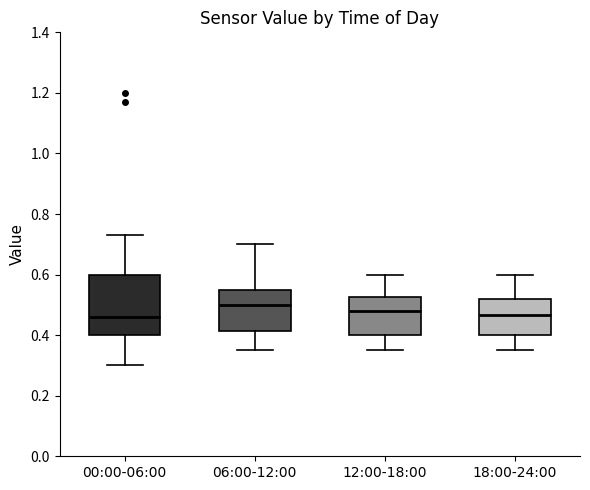

Comparing the boxes themselves (not the whiskers), which one is the tallest?

00:00-06:00